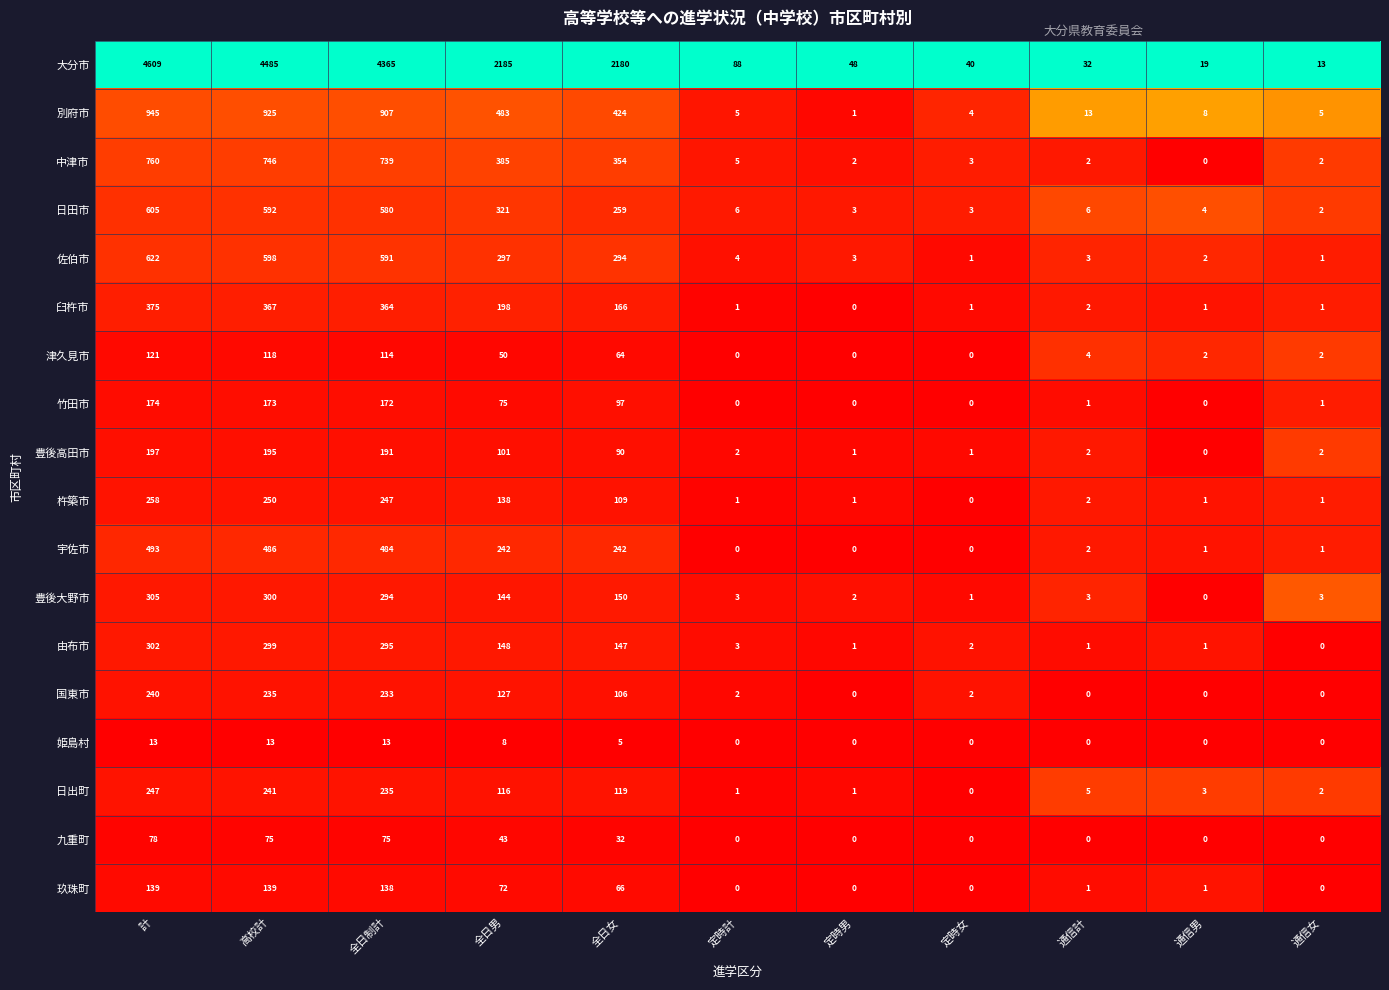

Which series changed the most between 計 and 通信男?

大分市